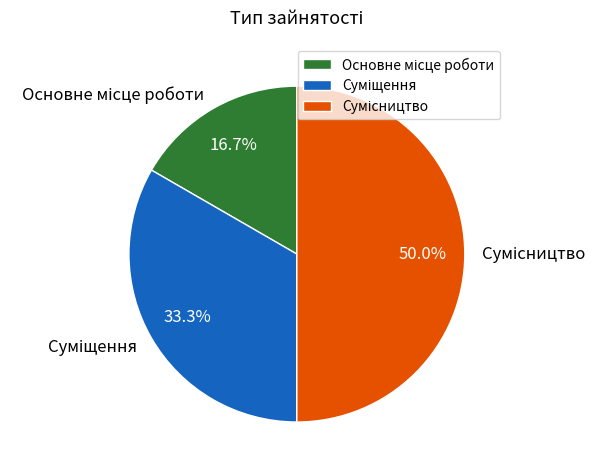

True or false: Основне місце роботи accounts for 17% of the total.

True